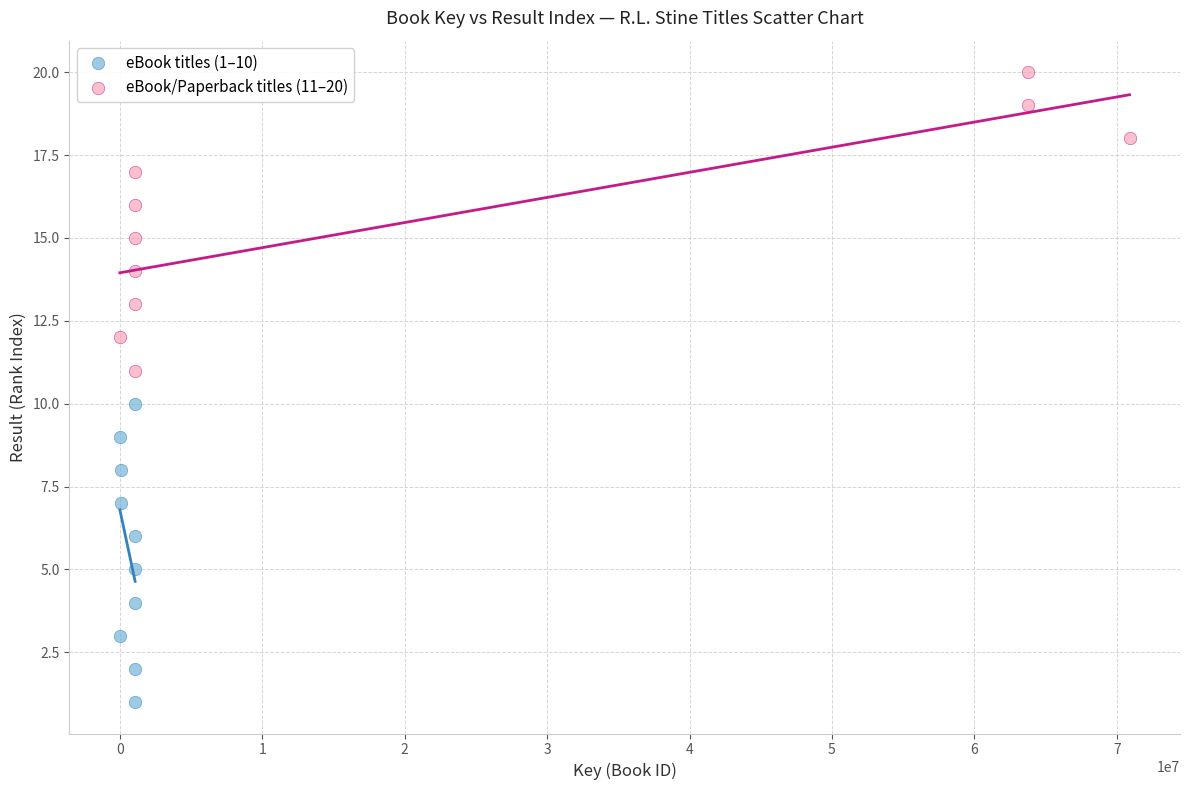

What are all the series names shown in the legend?

eBook titles (1–10), eBook/Paperback titles (11–20)